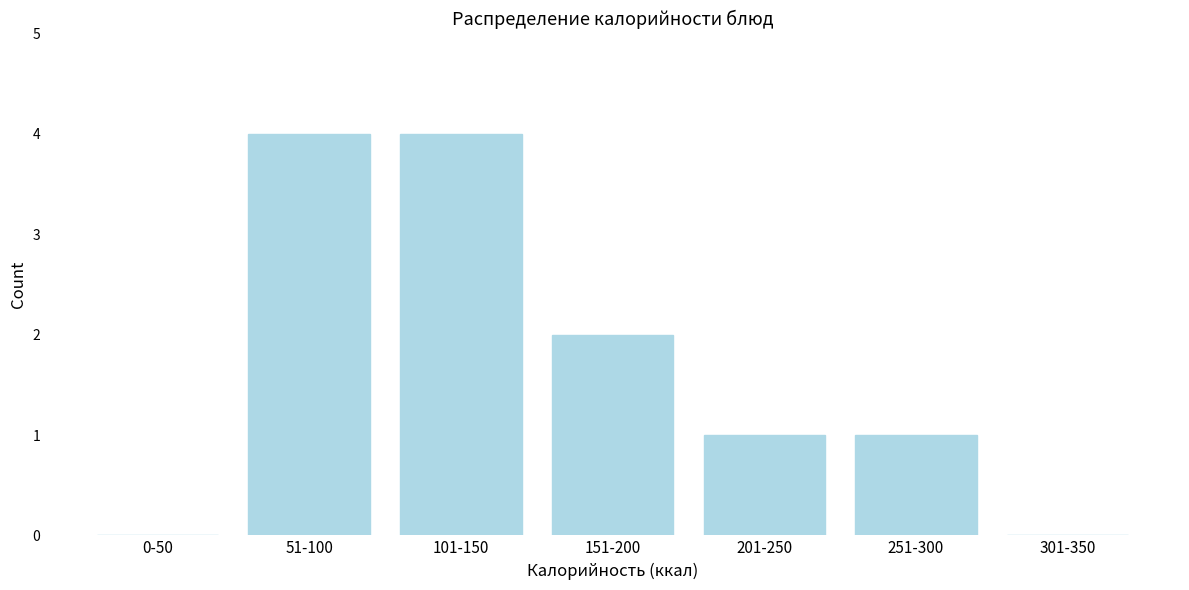

Reading left to right, transcribe all the data shown in this chart.

0-50=0	51-100=4	101-150=4	151-200=2	201-250=1	251-300=1	301-350=0